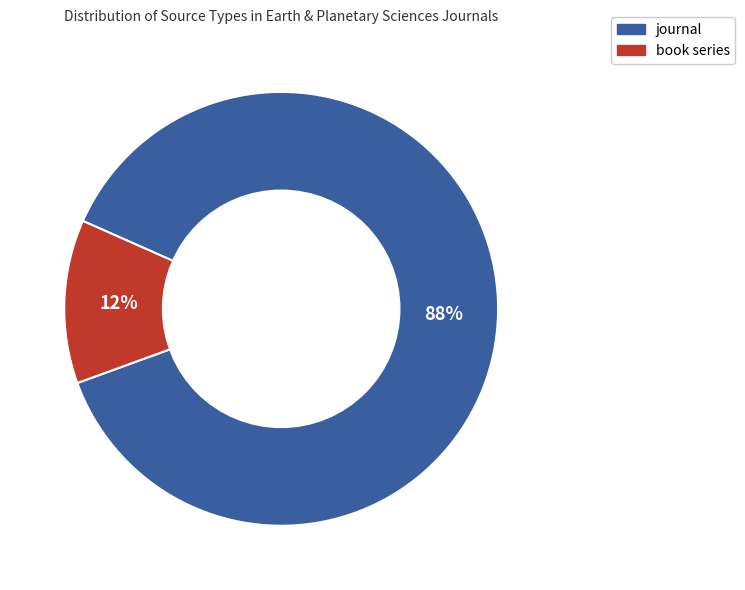

To the nearest percent, what portion does book series represent?

12%